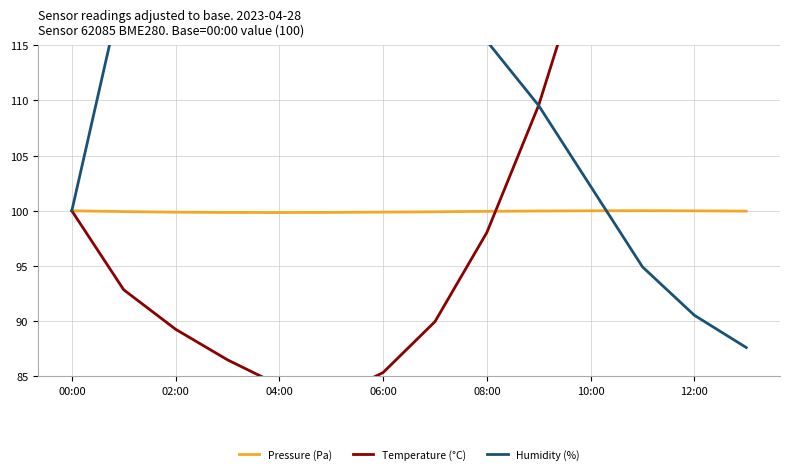

What is the maximum value for Pressure (Pa)?

100.0